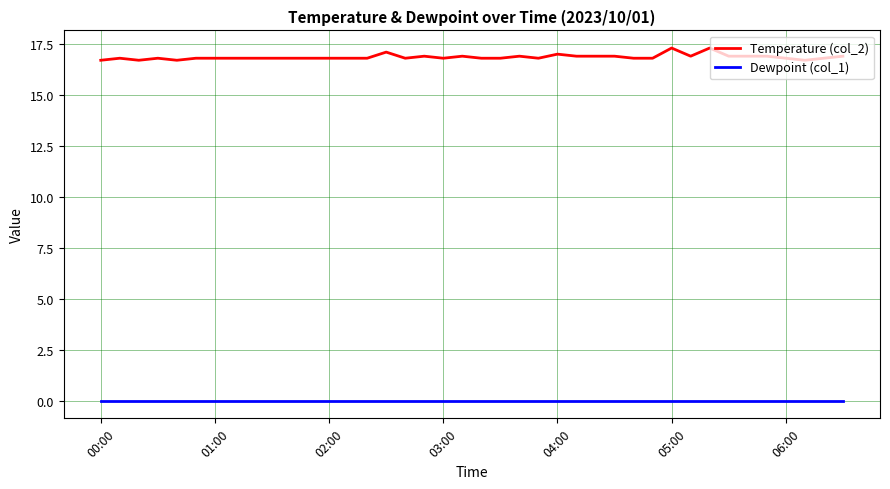

What is the highest value of the Temperature (col_2) series?

17.3